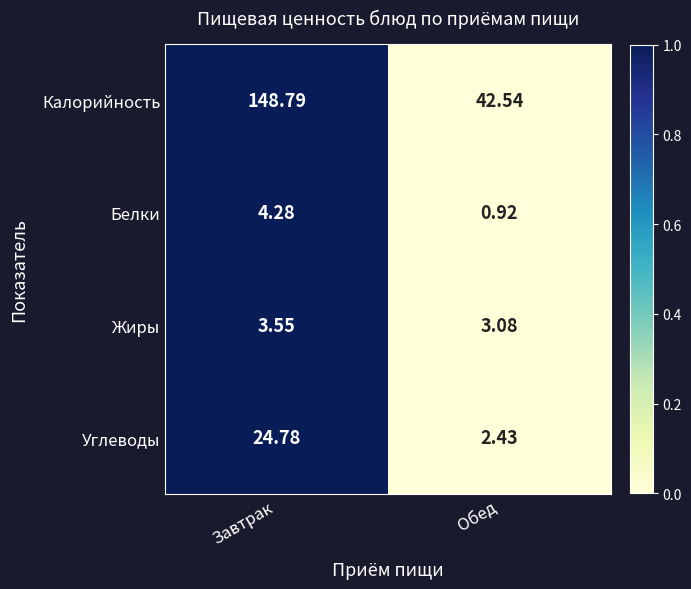

At how many categories does at least one series exceed 0?

2